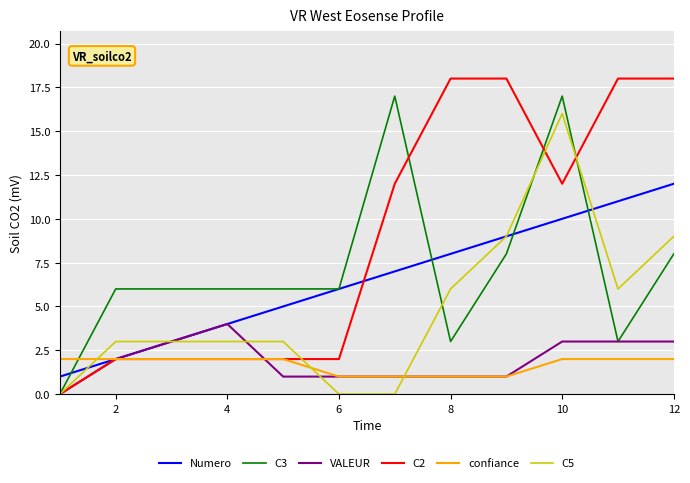

Which series has the widest spread of values?

C2